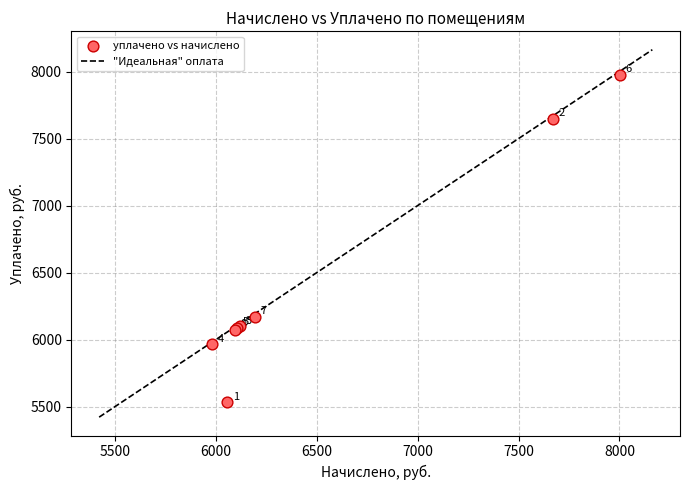

What Y value in the scatter plot is closest to 6755?

6173.3